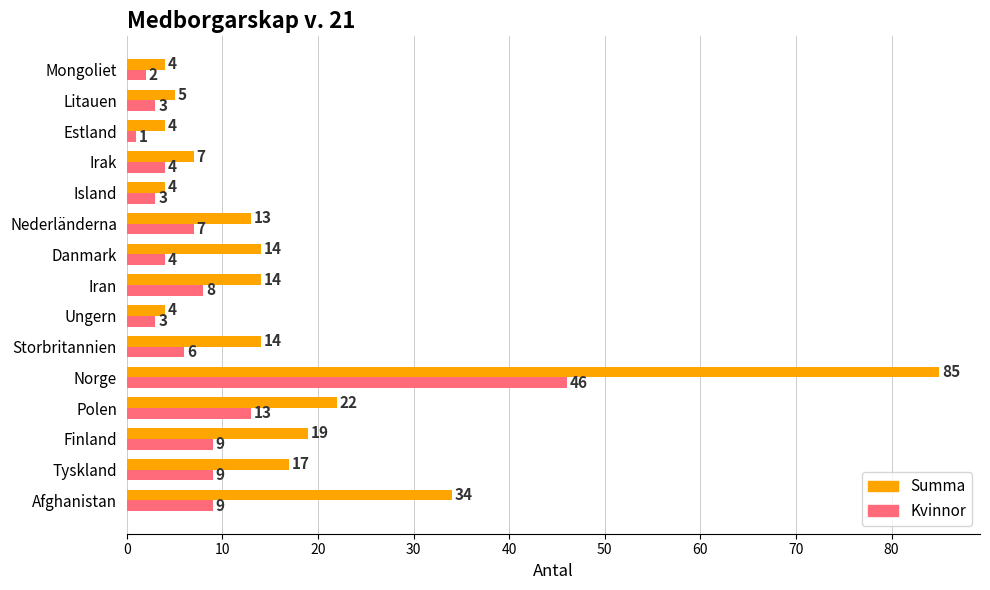

At which label is Summa closest to 44?

Afghanistan